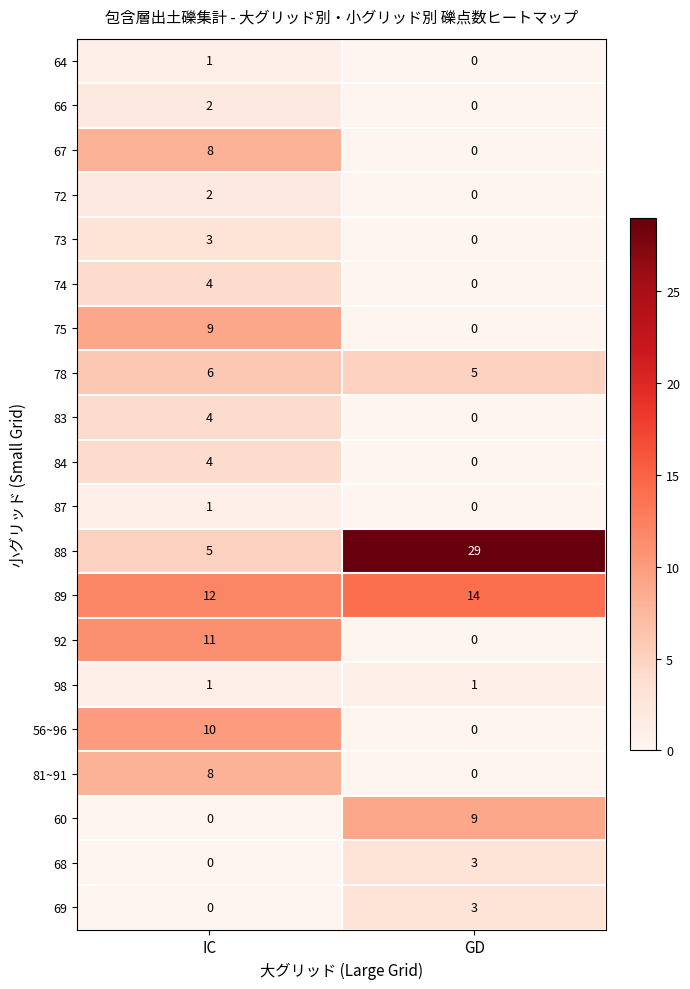

What is the total value across all series at IC?

91